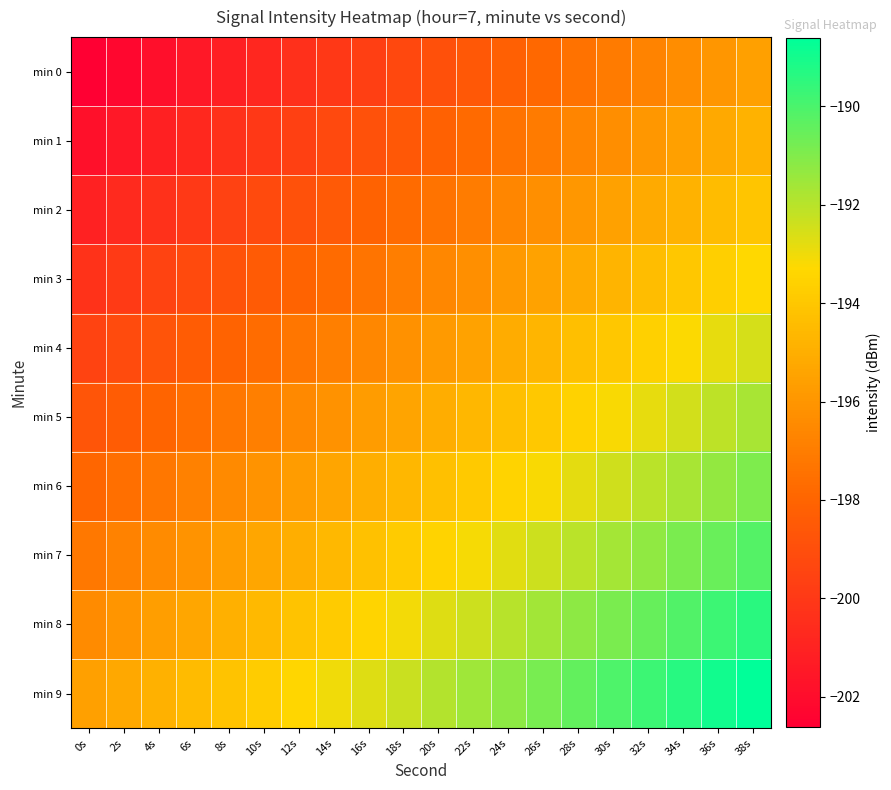

What is the maximum value shown in the chart?

-188.6